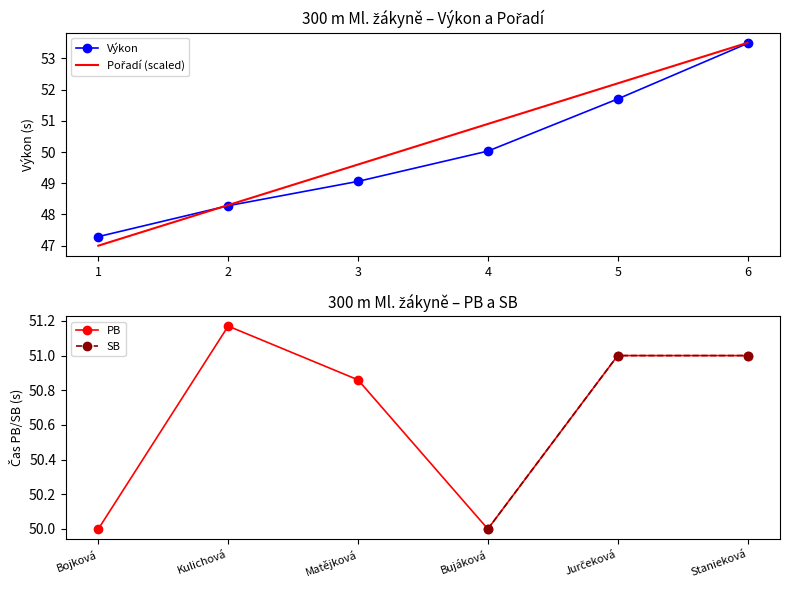

What is the minimum value for Výkon?

47.3